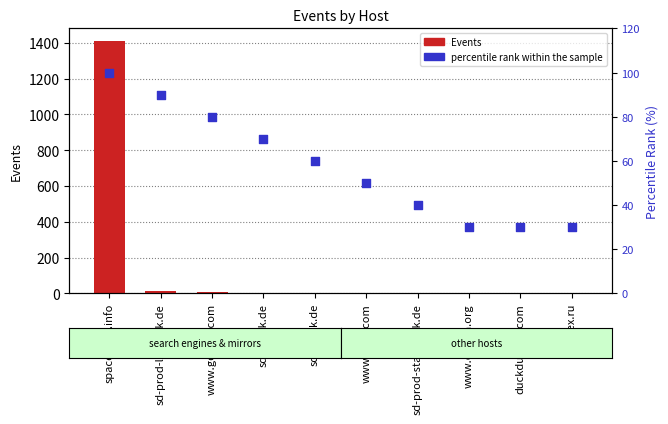

What are all the series names shown in the legend?

Events, percentile rank within the sample